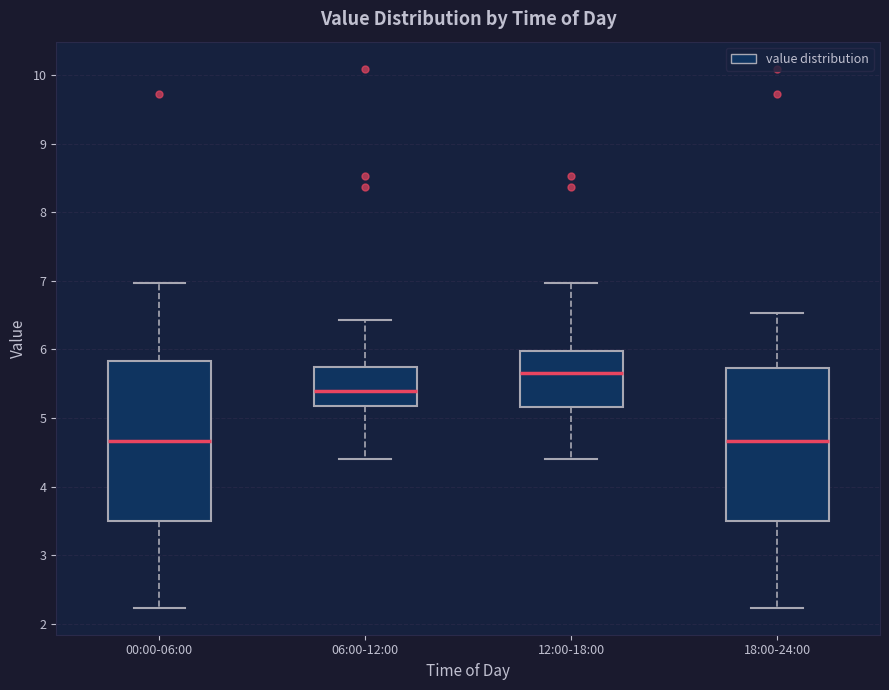

Where is the upper edge of the box for 18:00-24:00 on the y-axis? The values are not printed on the chart, so give them approximately, as read against the axis.

5.7